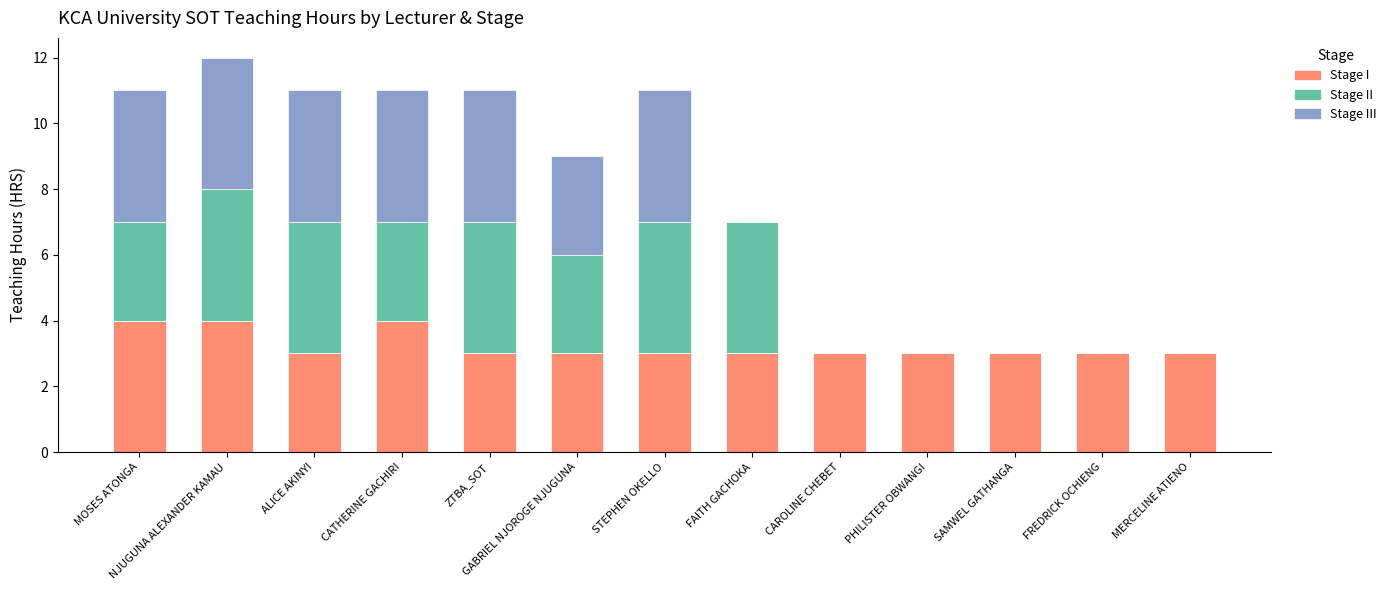

What is the maximum value for Stage I?

4